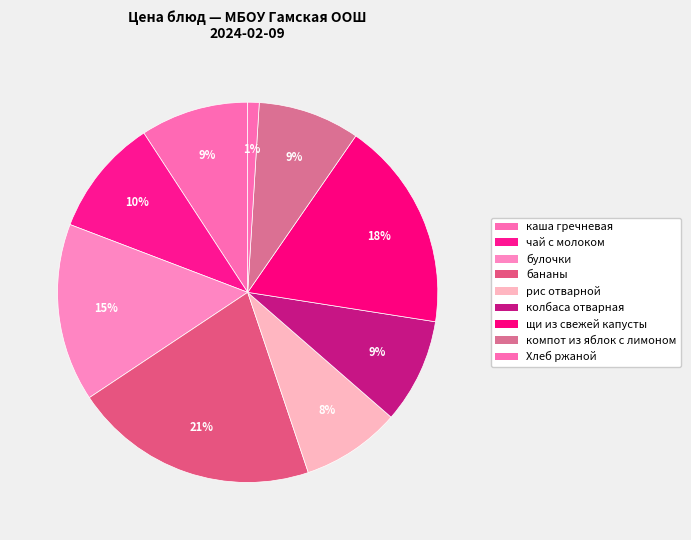

To the nearest percent, what is the average slice percentage?

11%